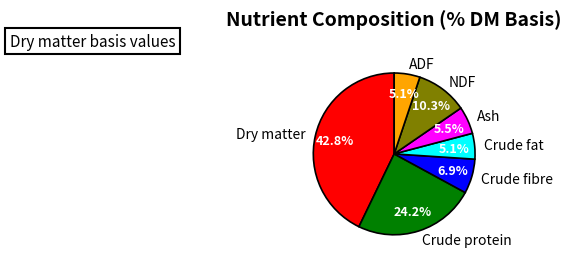

Which slice is the largest?

Dry matter